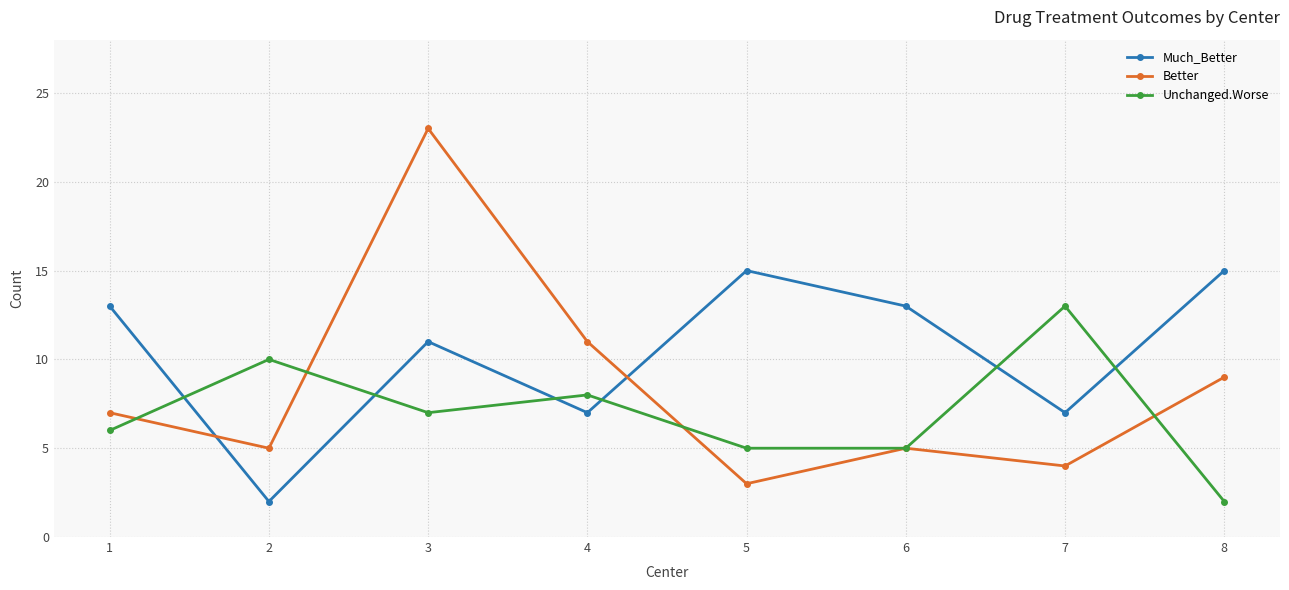

Which series changed the most between 5 and 8?

Better